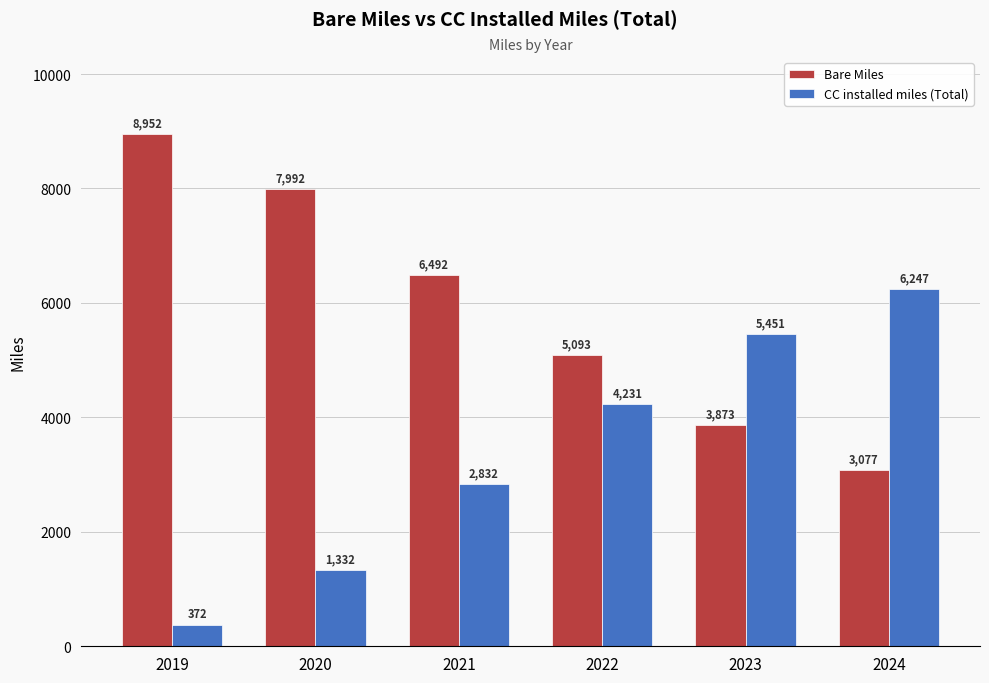

What is the value of the CC installed miles (Total) bar at the 4th from the left?

4231